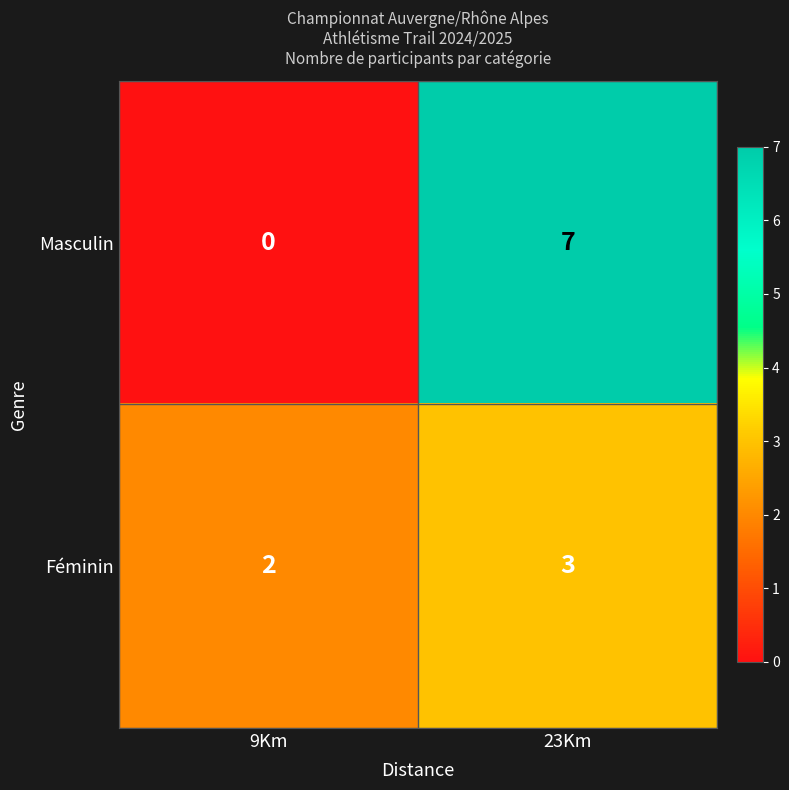

Is it true that Féminin equals 2 at 9Km?

True